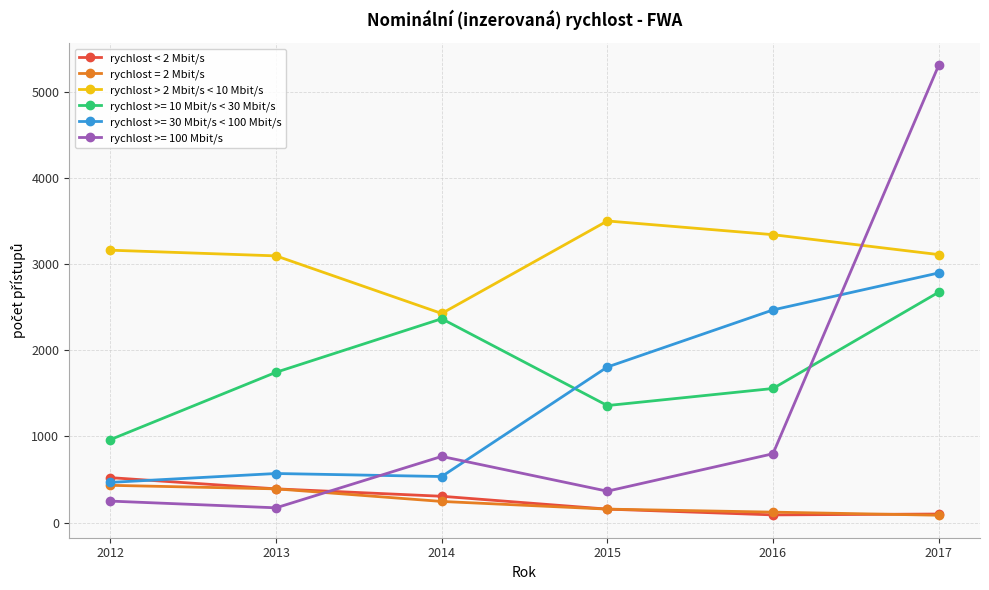

What is the difference between the maximum and minimum values in the rychlost < 2 Mbit/s series?

432